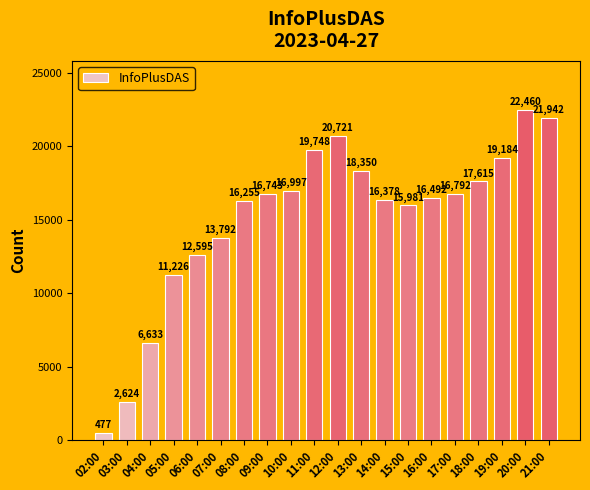

What is the approximate value at 14:00?

16378